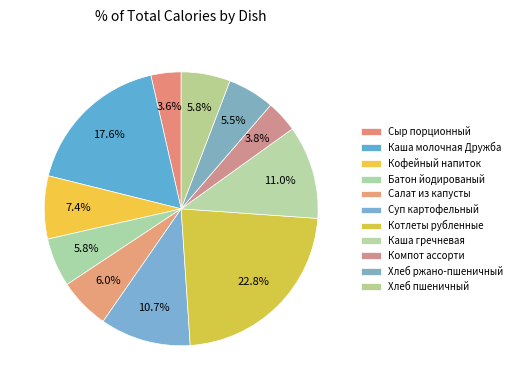

Is Хлеб ржано-пшеничный the majority of the pie?

No